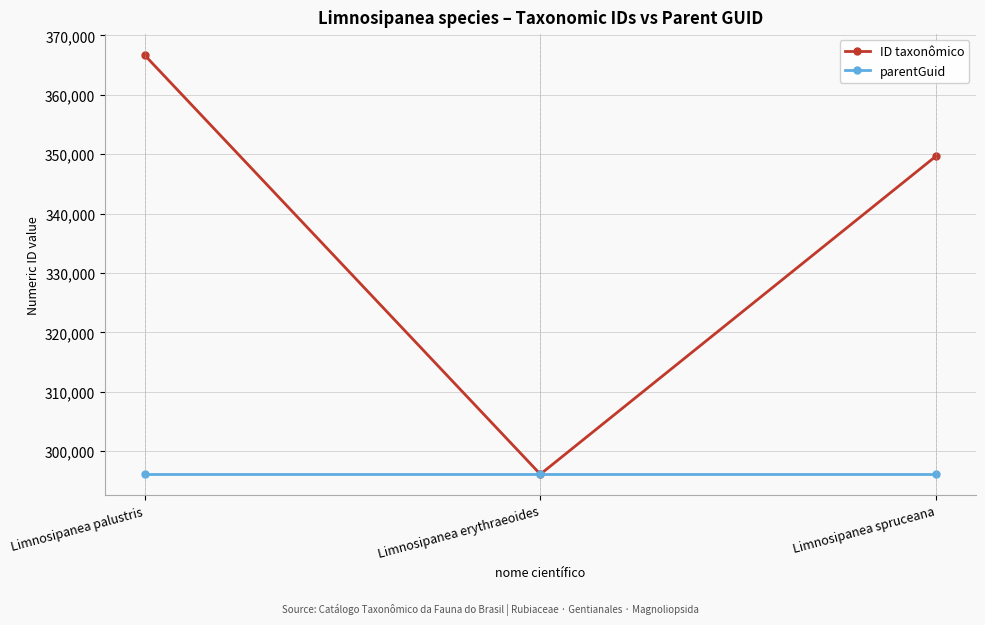

What is the maximum value for ID taxonômico?

366691